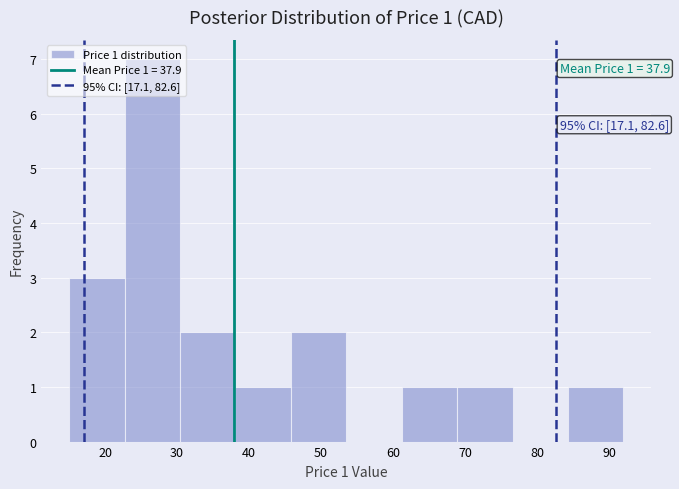

Over which range of the x-axis is the bar tallest?

22.7 to 30.4